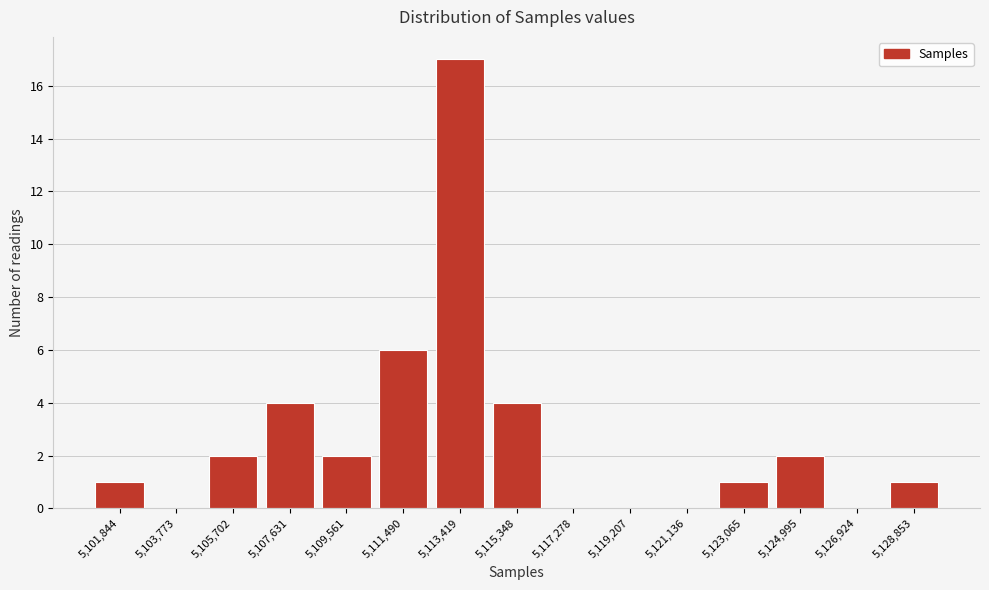

Reading left to right, extract all data points from this chart.

5,101,844=1	5,103,773=0	5,105,702=2	5,107,631=4	5,109,561=2	5,111,490=6	5,113,419=17	5,115,348=4	5,117,278=0	5,119,207=0	5,121,136=0	5,123,065=1	5,124,995=2	5,126,924=0	5,128,853=1